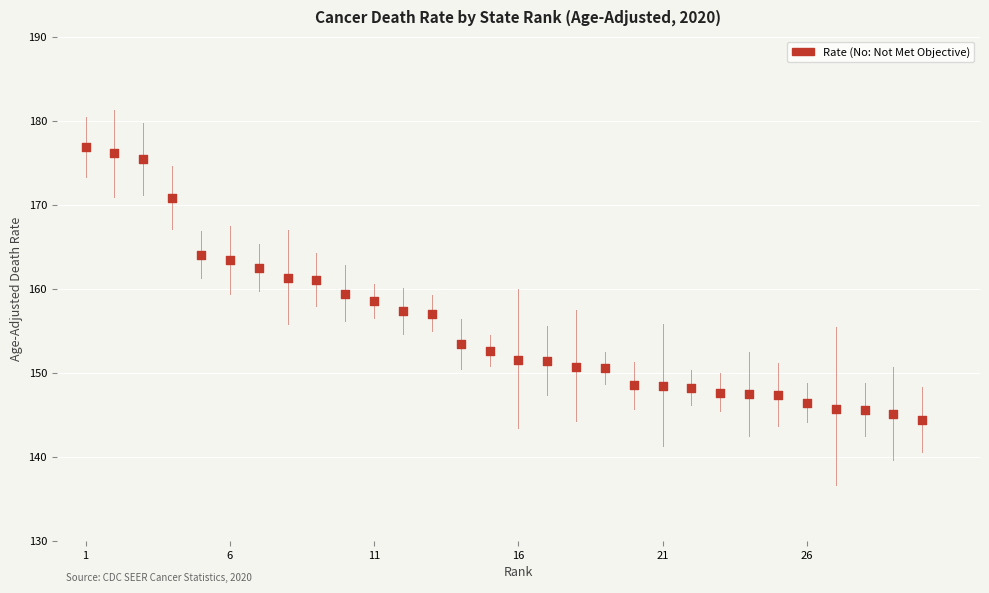

What is the range of Y values (max minus min)?

32.4